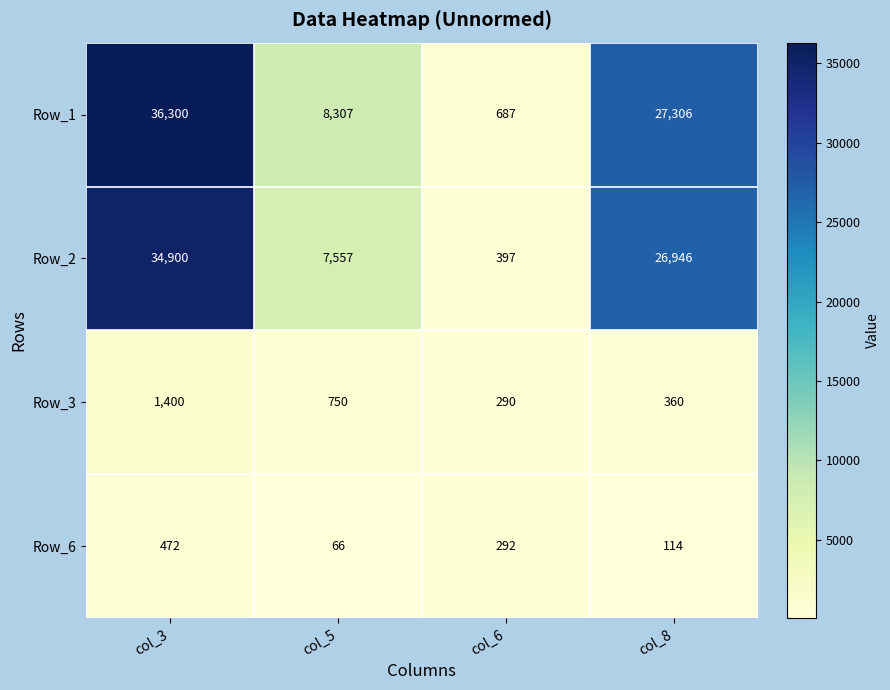

The value of Row_1 at col_3 is 48154. True or false?

False